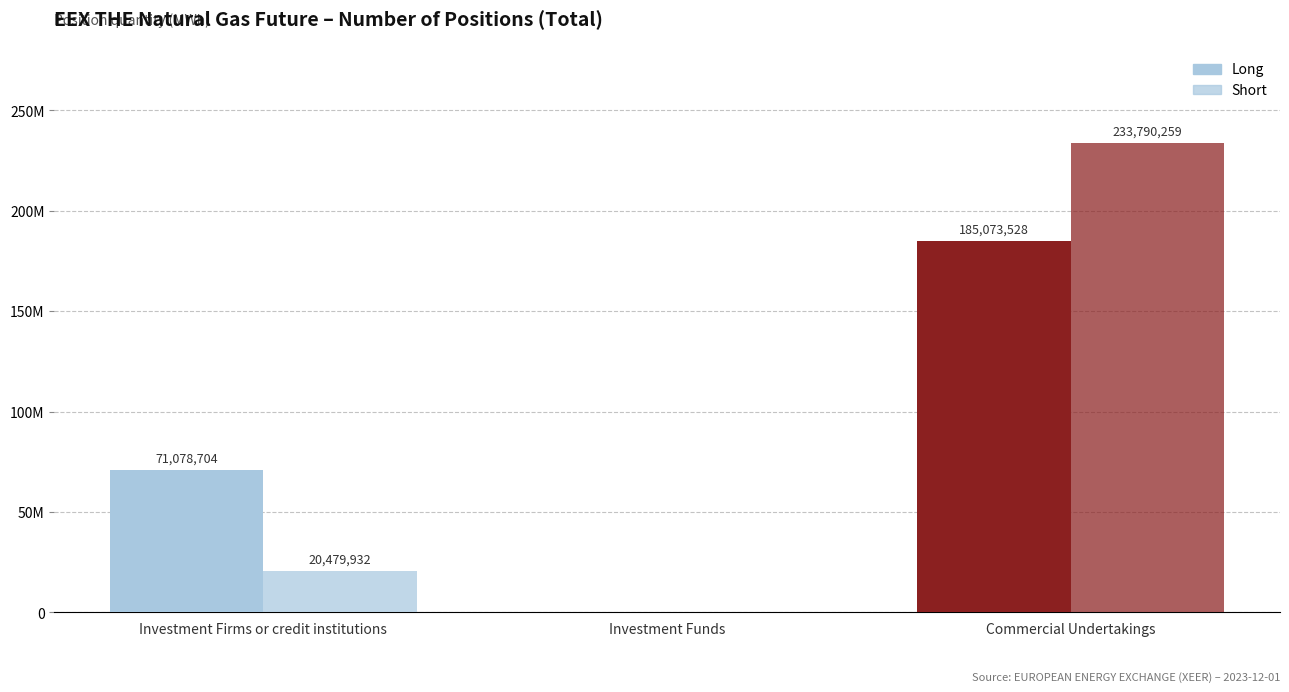

True or false: Short has a value of -149264022 at Investment Funds.

False